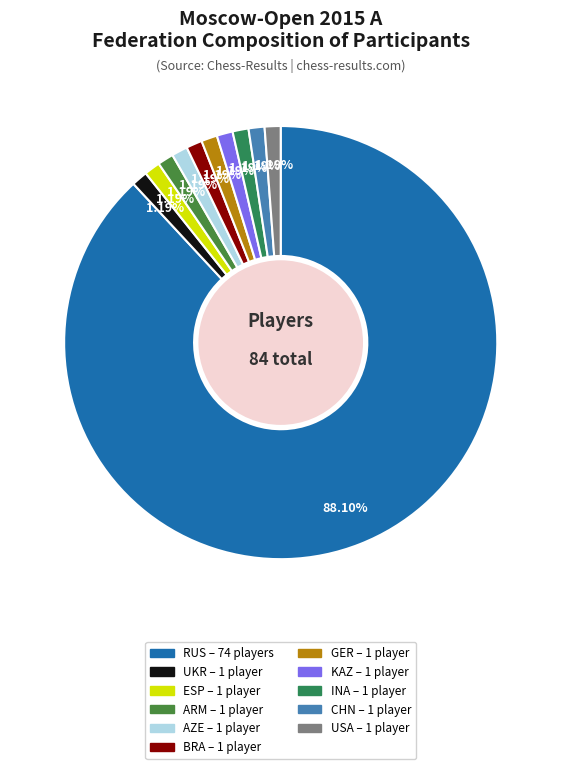

Is there a majority slice in this chart?

Yes